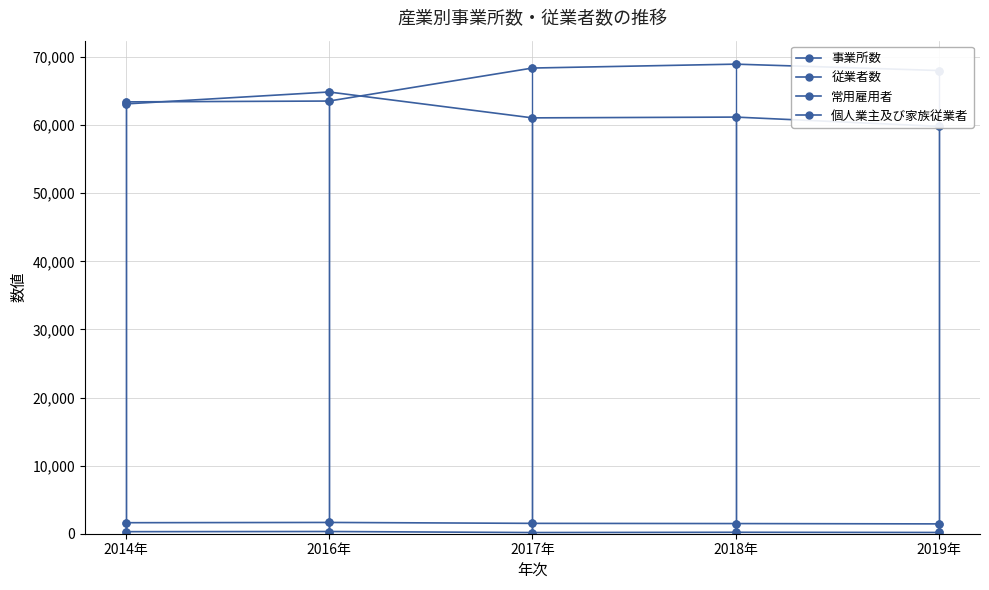

What is the difference between the maximum and minimum values in the 個人業主及び家族従業者 series?

153